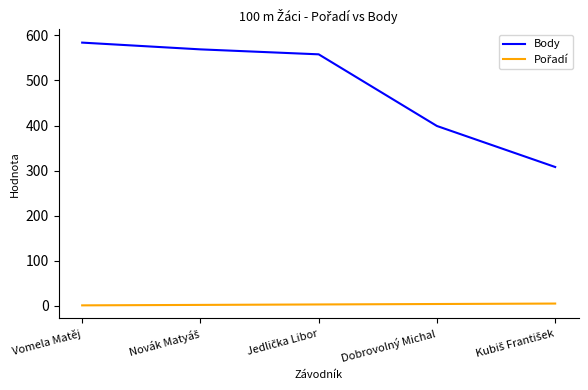

What is the minimum value for Body?

308